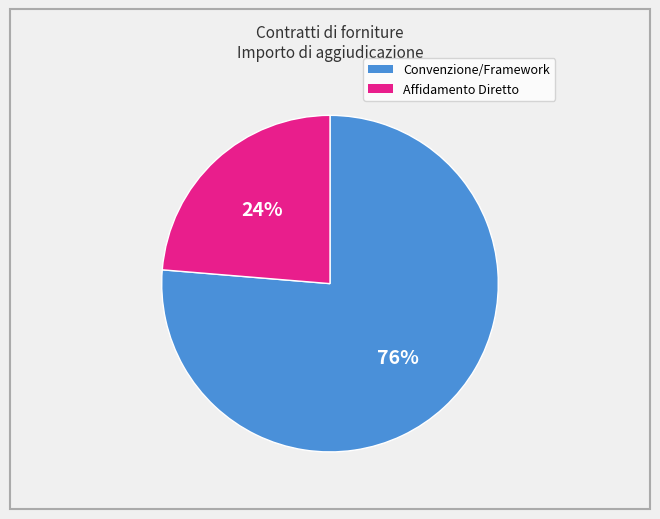

Does any single category account for the majority?

Yes